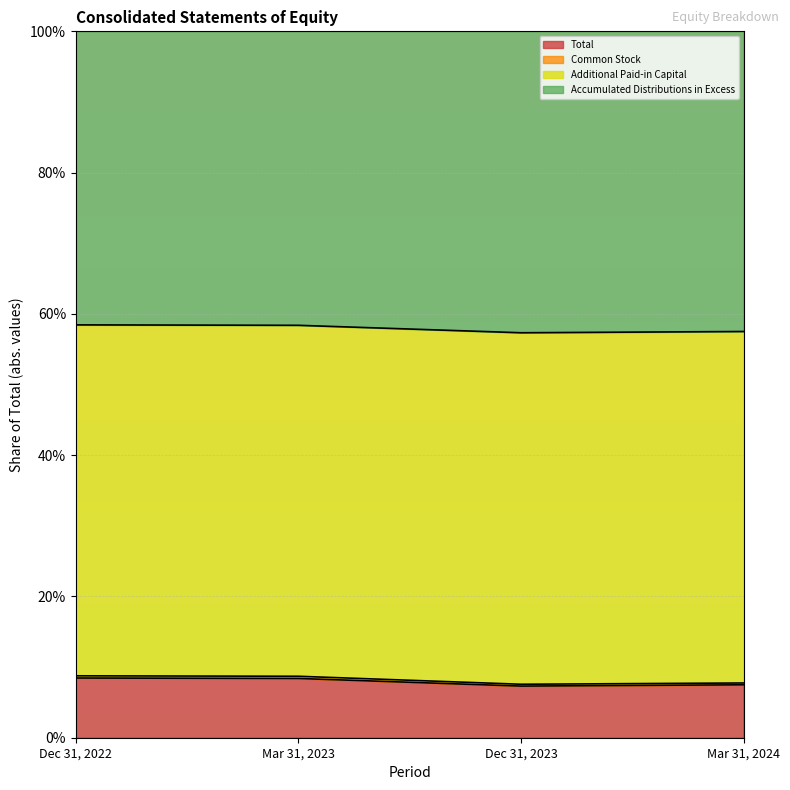

The value of Total at Dec 31, 2023 is 7.3. True or false?

True